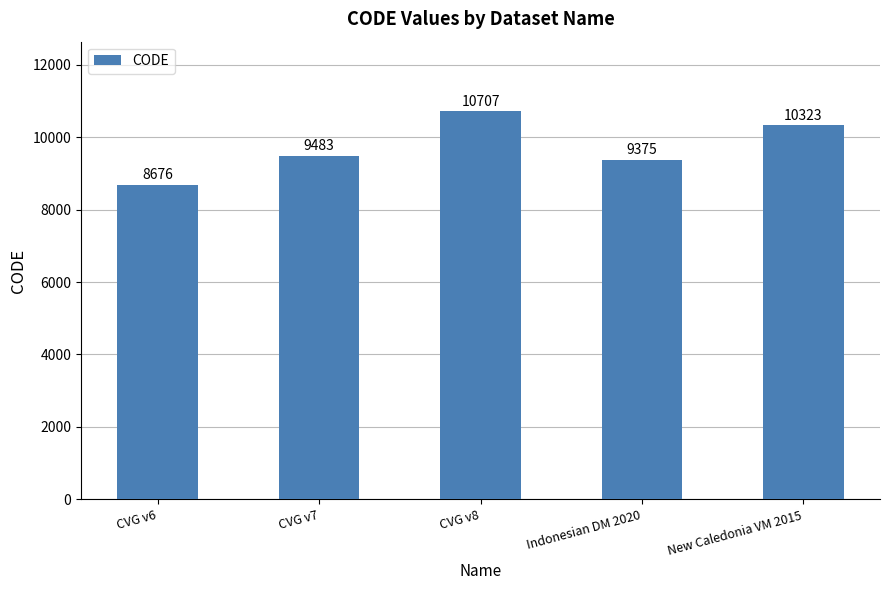

What is the difference between the values at Indonesian DM 2020 and CVG v7?

108